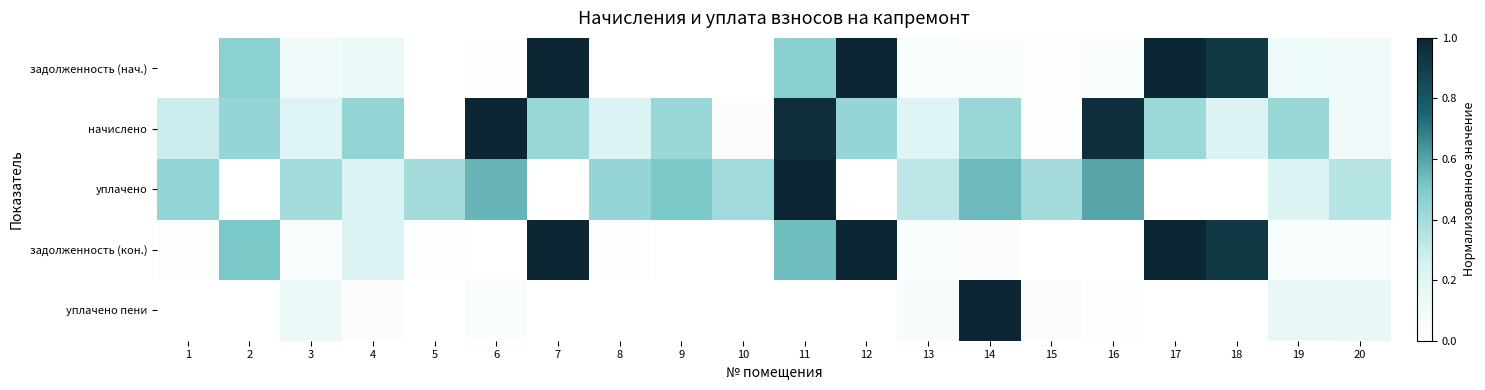

Rank the series at 4 from highest to lowest value.

начислено, уплачено, задолженность (кон.), задолженность (нач.), уплачено пени